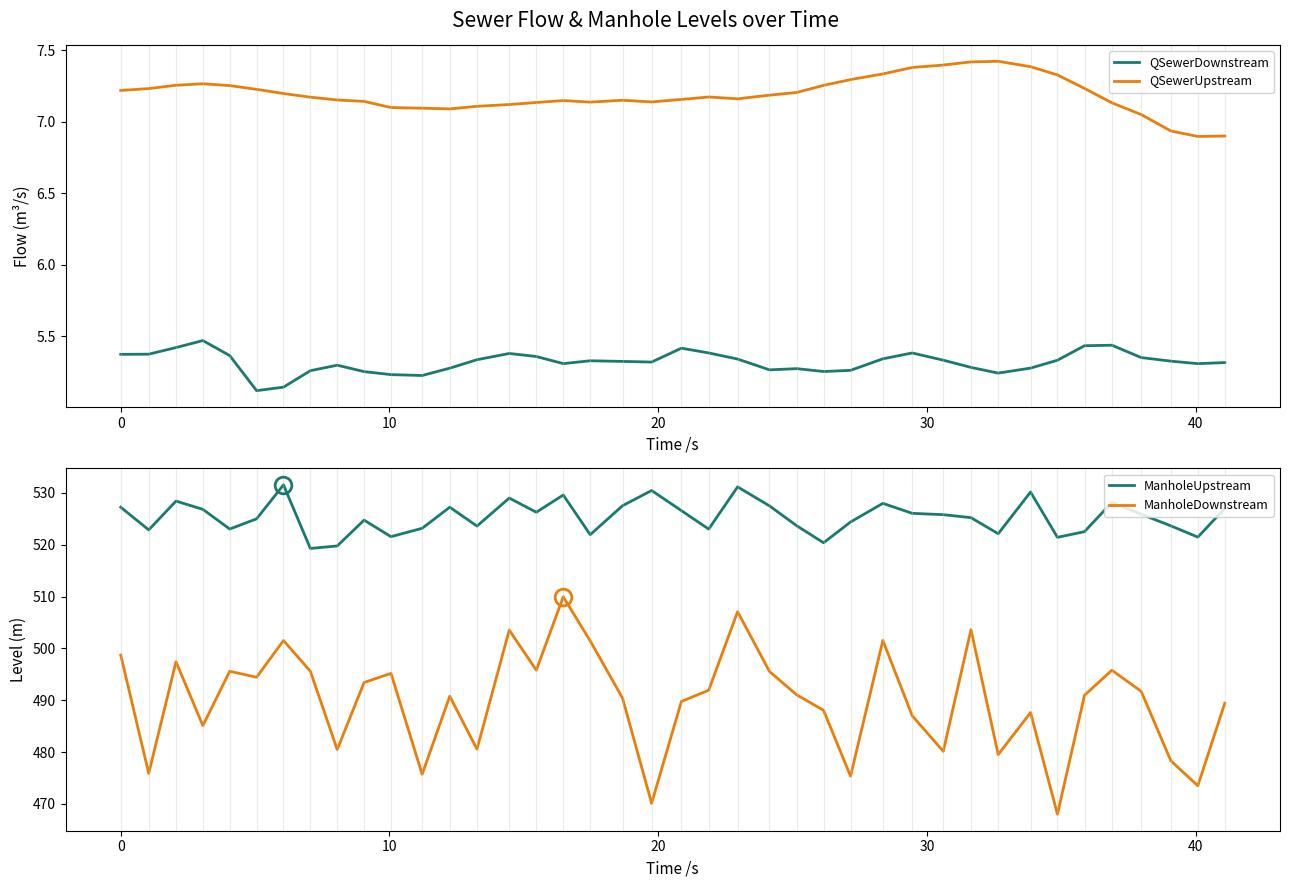

True or false: QSewerDownstream and QSewerUpstream intersect in this chart.

False